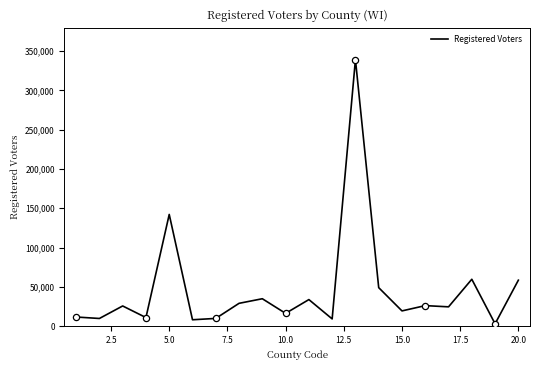

What is the greatest value displayed?

339199